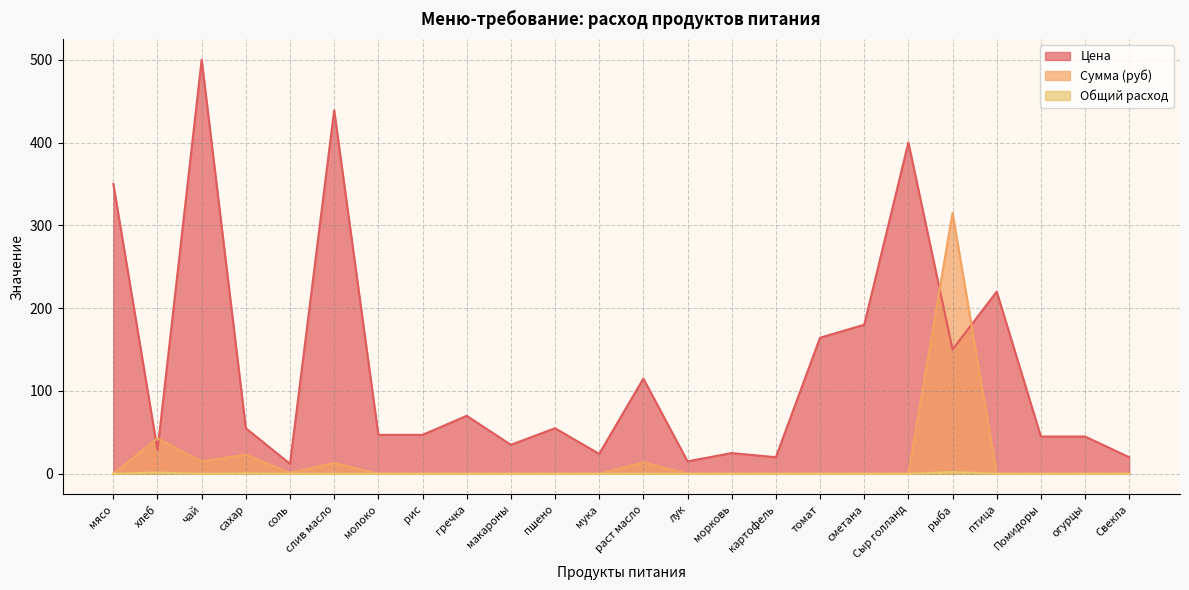

How many values in Общий расход are above zero?

7